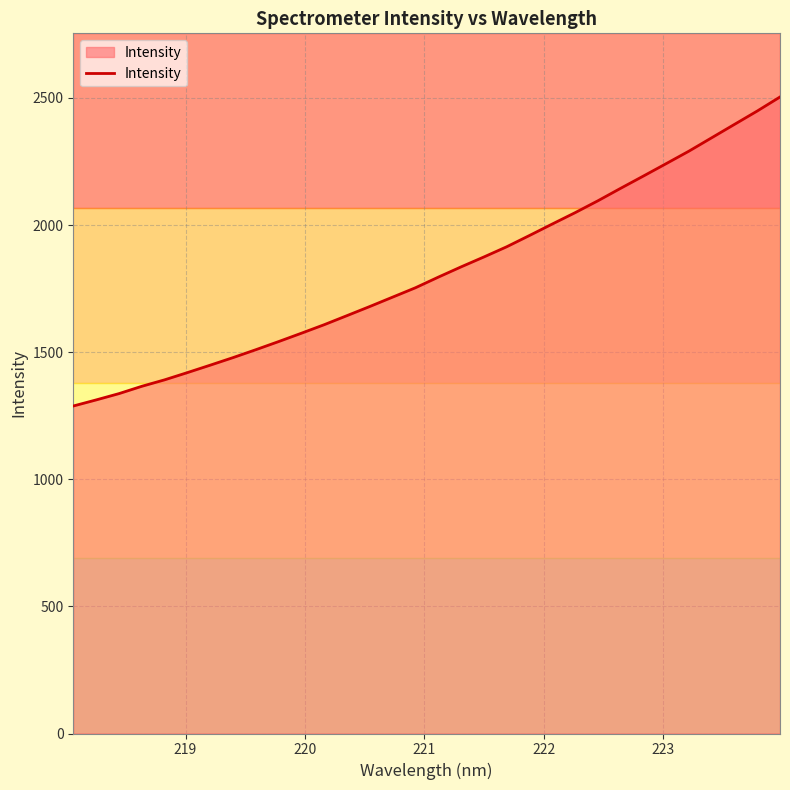

What is the greatest value displayed?

2503.7